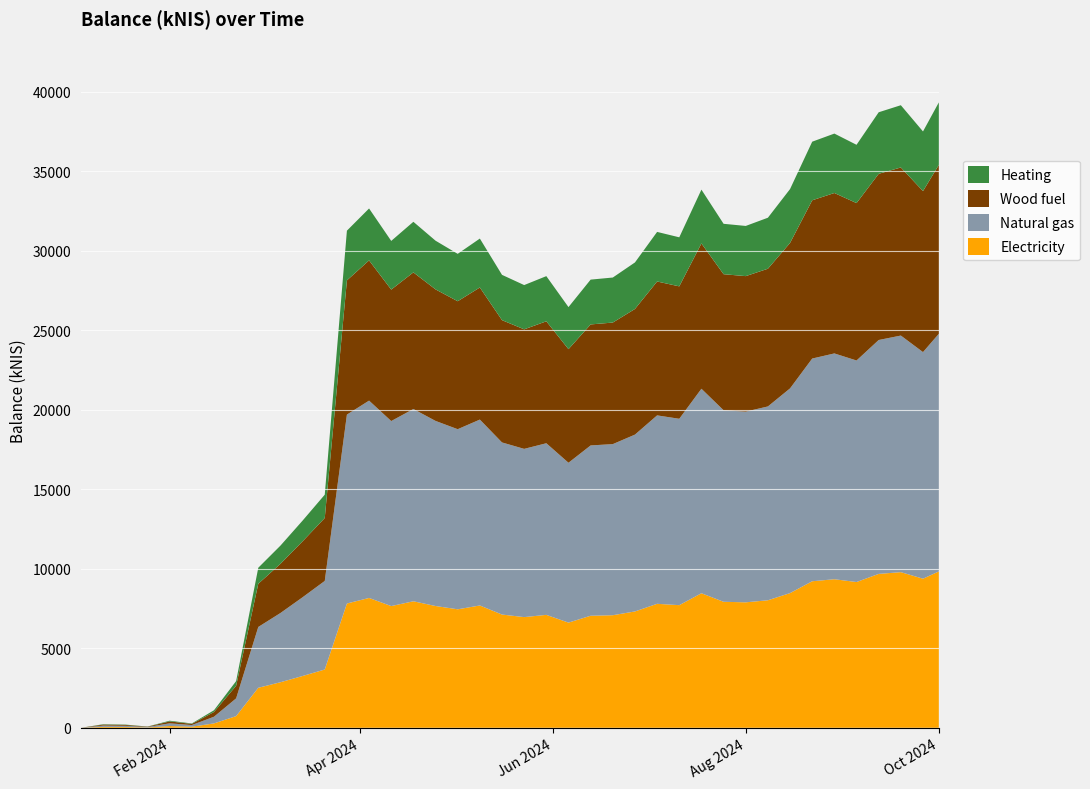

Reading right to left, extract all data points from this chart.

2024-10-01=39327.0	2024-09-26=37500.9	2024-09-19=39150.8	2024-09-12=38707.2	2024-09-05=36661.7	2024-08-29=37367.2	2024-08-22=36857.4	2024-08-15=33878.2	2024-08-08=32075.9	2024-08-01=31558.7	2024-07-25=31693.4	2024-07-18=33842.0	2024-07-11=30843.7	2024-07-04=31183.8	2024-06-27=29263.6	2024-06-20=28314.5	2024-06-13=28183.5	2024-06-06=26455.4	2024-05-30=28402.5	2024-05-23=27840.4	2024-05-16=28482.3	2024-05-09=30764.7	2024-05-02=29804.1	2024-04-25=30631.2	2024-04-18=31819.5	2024-04-11=30617.3	2024-04-04=32657.6	2024-03-28=31261.0	2024-03-21=14658.7	2024-03-14=13028.7	2024-03-07=11455.2	2024-02-29=10063.9	2024-02-22=2935.8	2024-02-15=1101.9	2024-02-08=271.8	2024-02-01=444.4	2024-01-25=77.7	2024-01-18=201.4	2024-01-11=223.1	2024-01-04=0.0